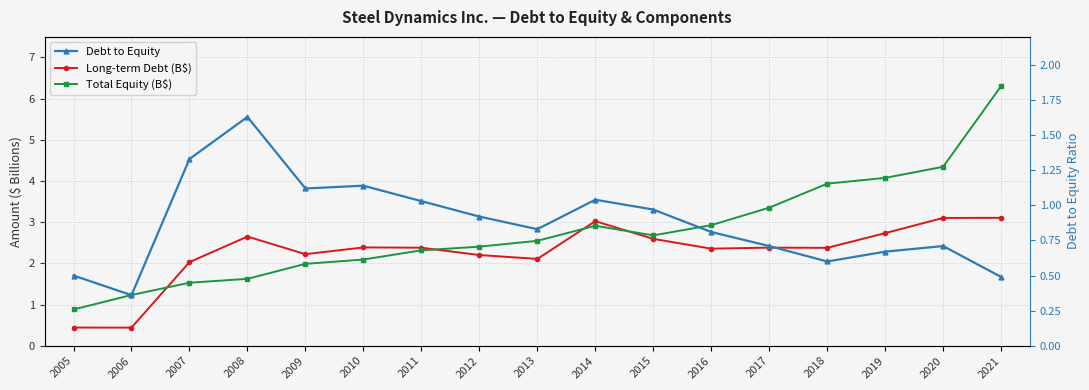

Is the value of Debt to Equity at 2018 greater than the value of Total Equity (B$) at 2019?

No